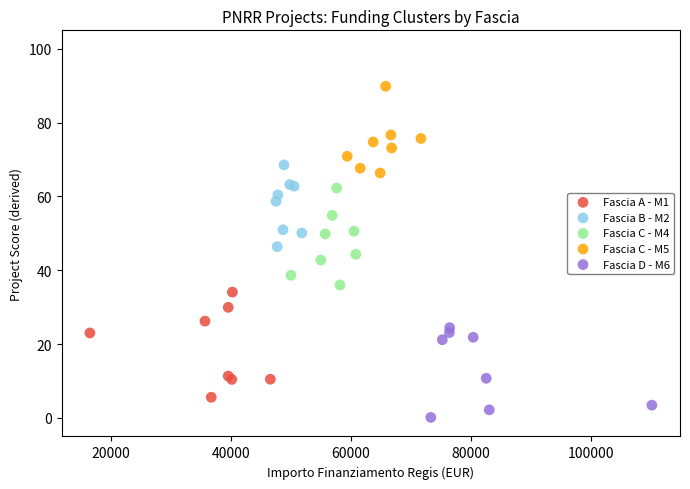

What are all the series names shown in the legend?

Fascia A - M1, Fascia B - M2, Fascia C - M4, Fascia C - M5, Fascia D - M6